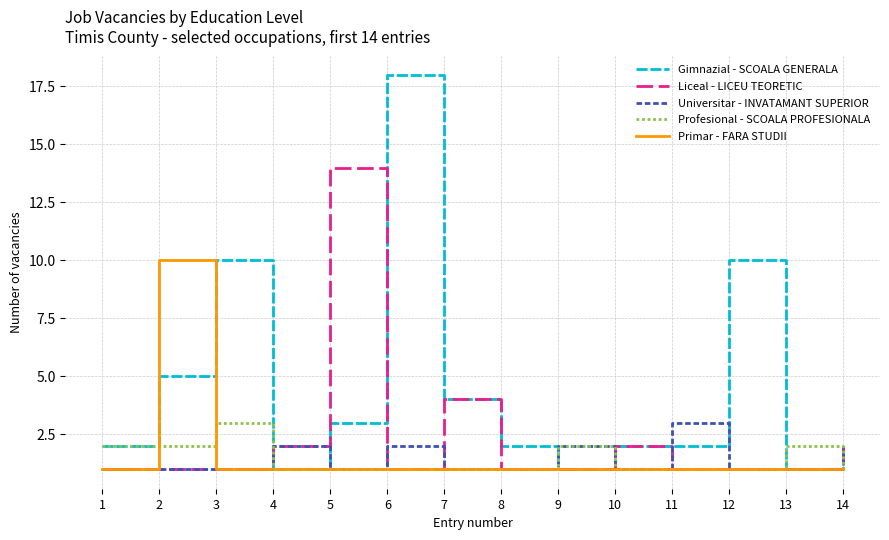

Is it true that Profesional - SCOALA PROFESIONALA equals 2 at 13?

True